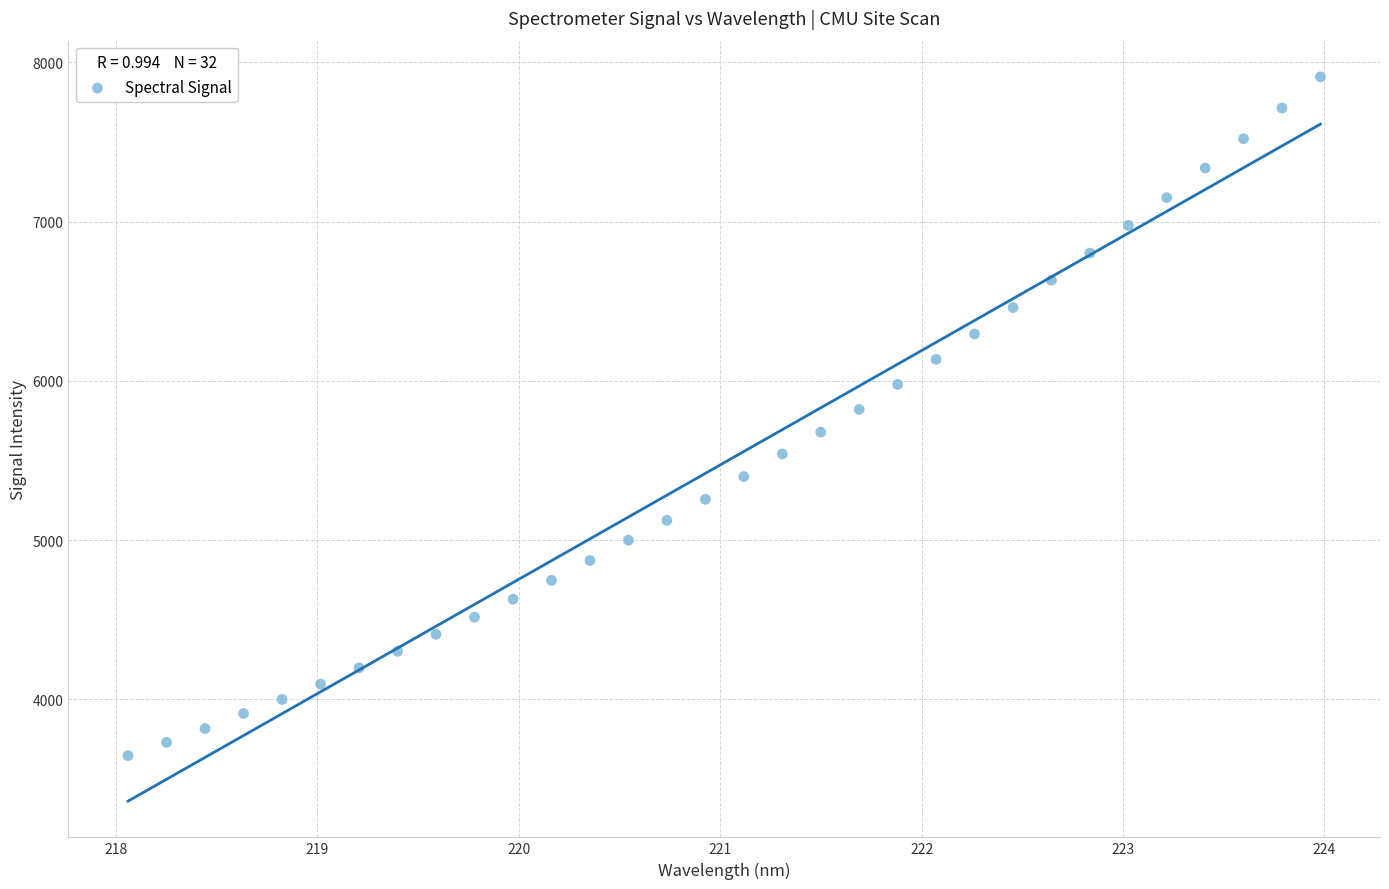

What is the range of X values (max minus min)?

5.9